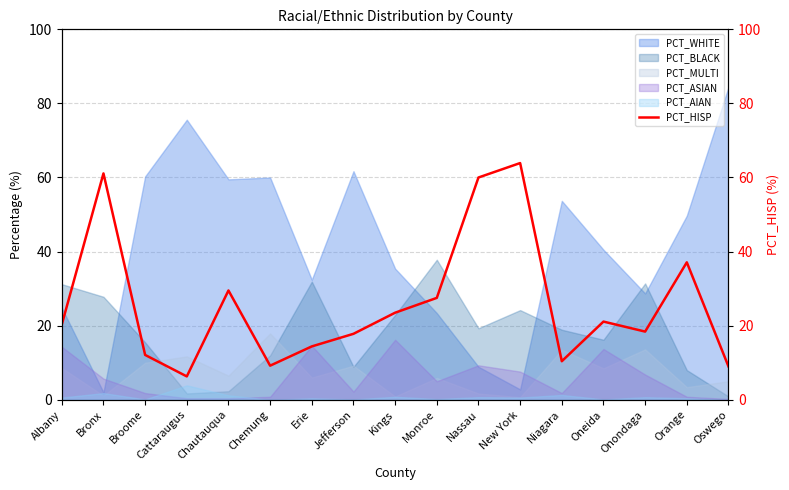

The chart shows a value of 5.9 at Niagara. True or false?

False